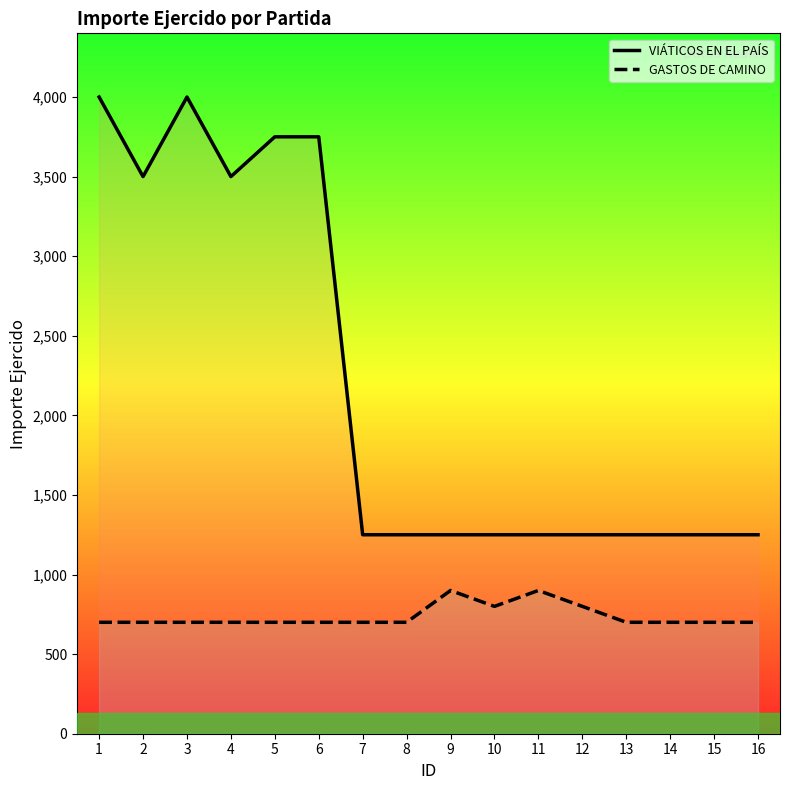

How many data points in VIÁTICOS EN EL PAÍS are above 1250?

6